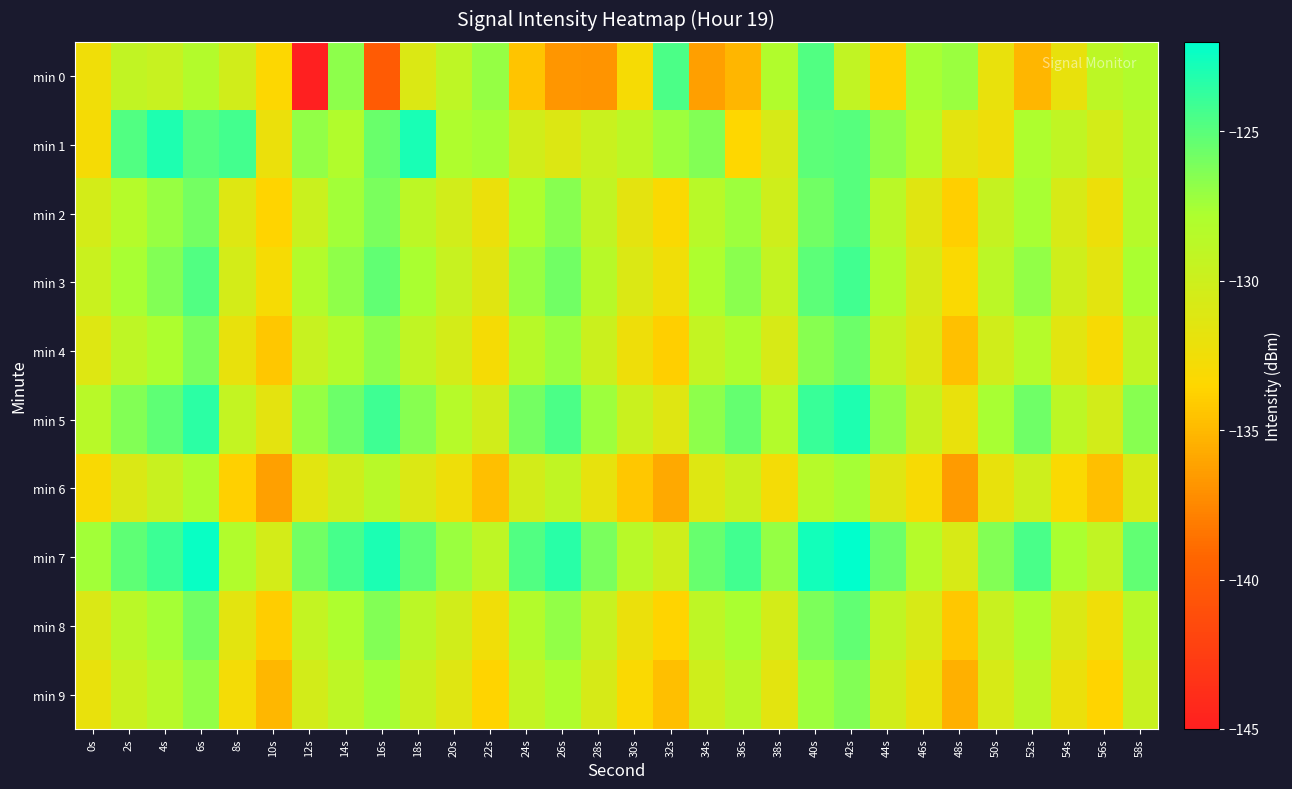

What is the difference between the highest and lowest values at 44s?

8.1